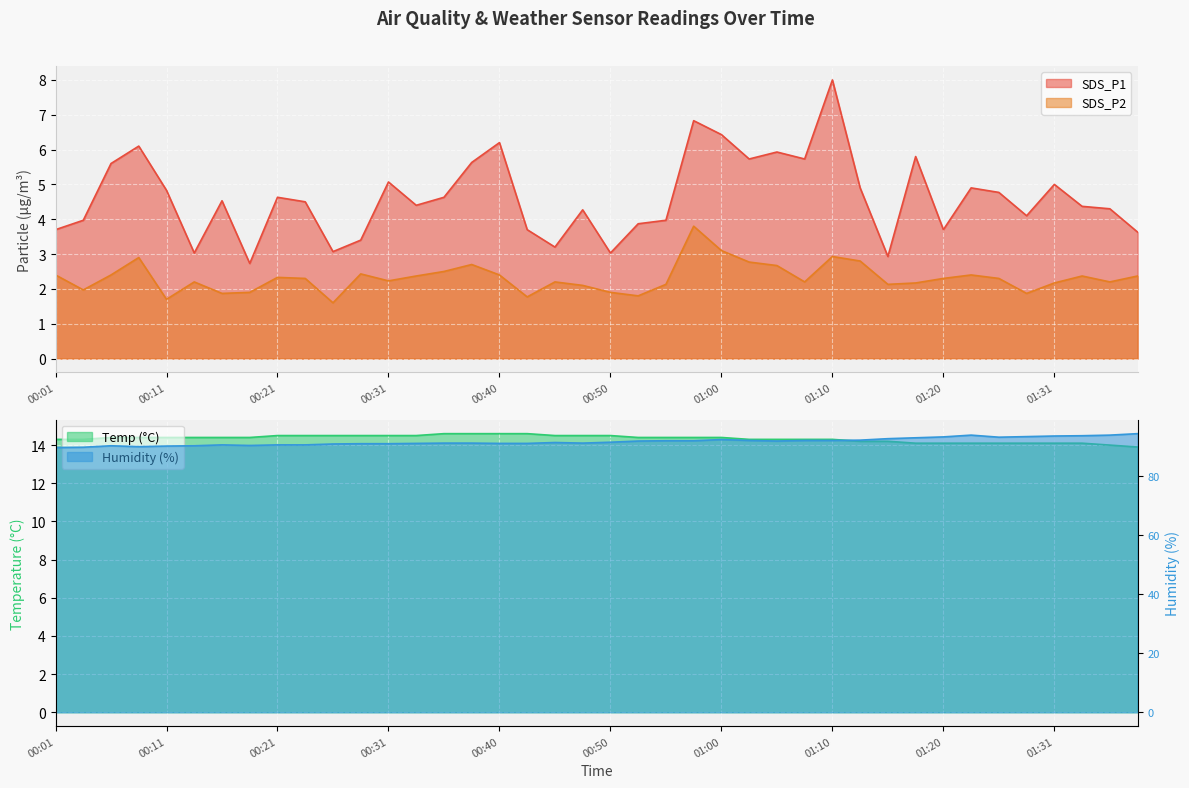

The SDS_P1 series shows 4.4 at 01:33. True or false?

True